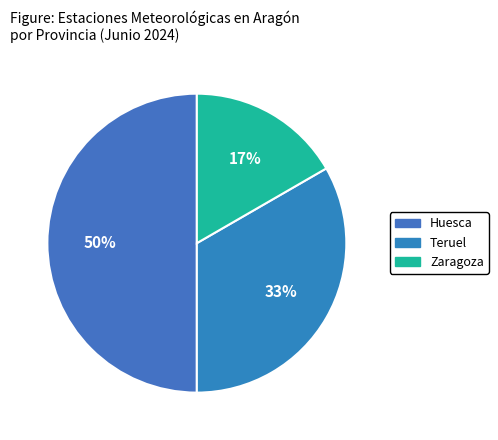

Which slice is the smallest?

Zaragoza